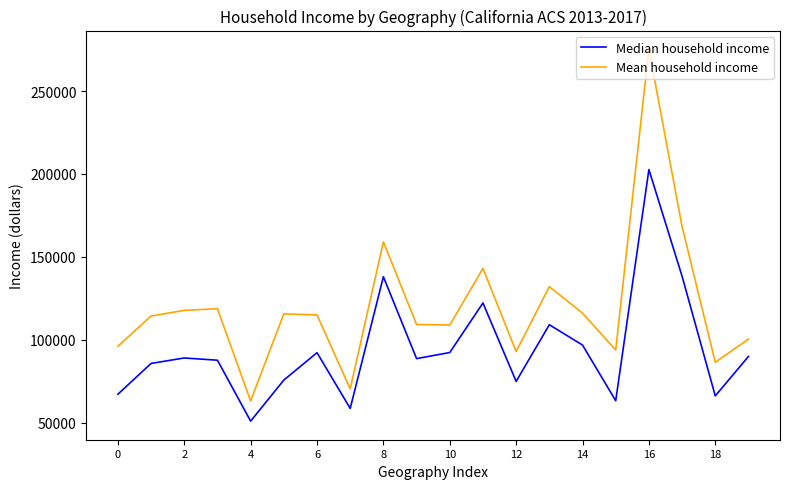

List the series in order of their peak value, highest first.

Mean household income, Median household income